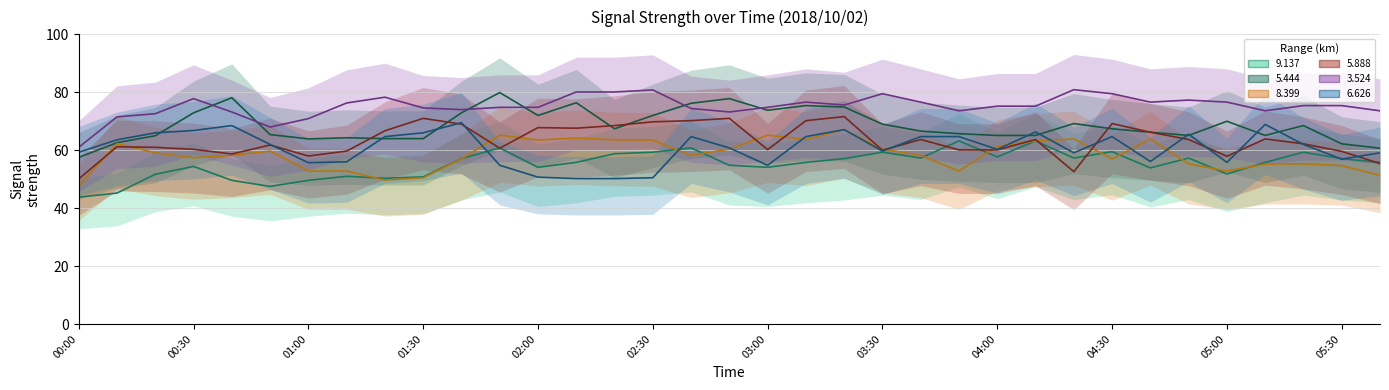

How many data points in 5.888 are above 62?

18